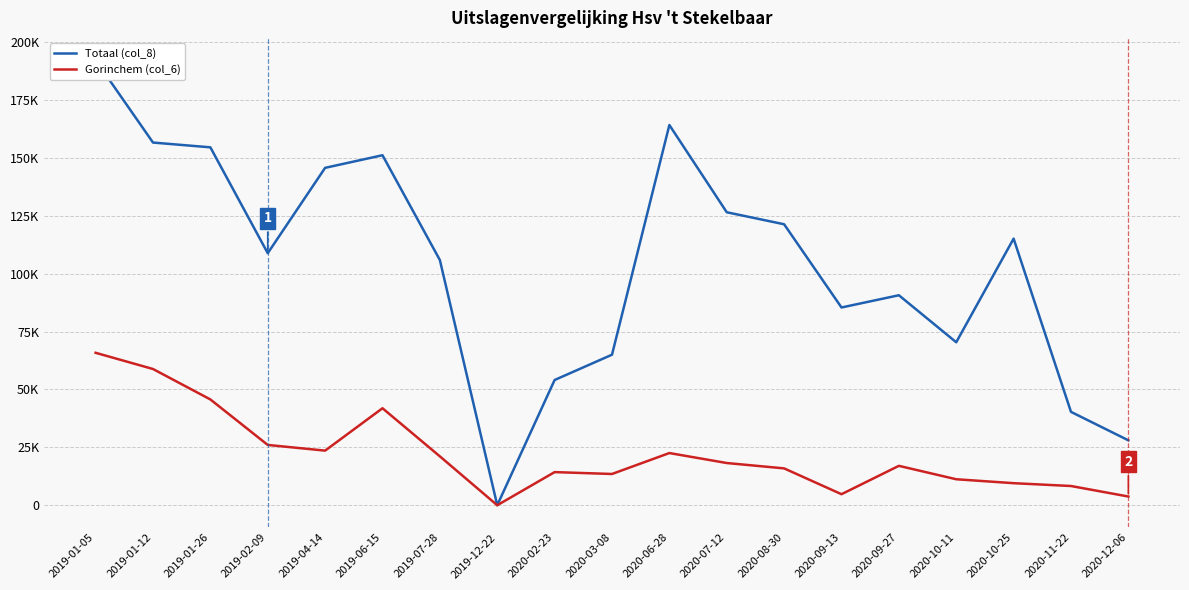

What is the average value of the Gorinchem (col_6) series?

22212